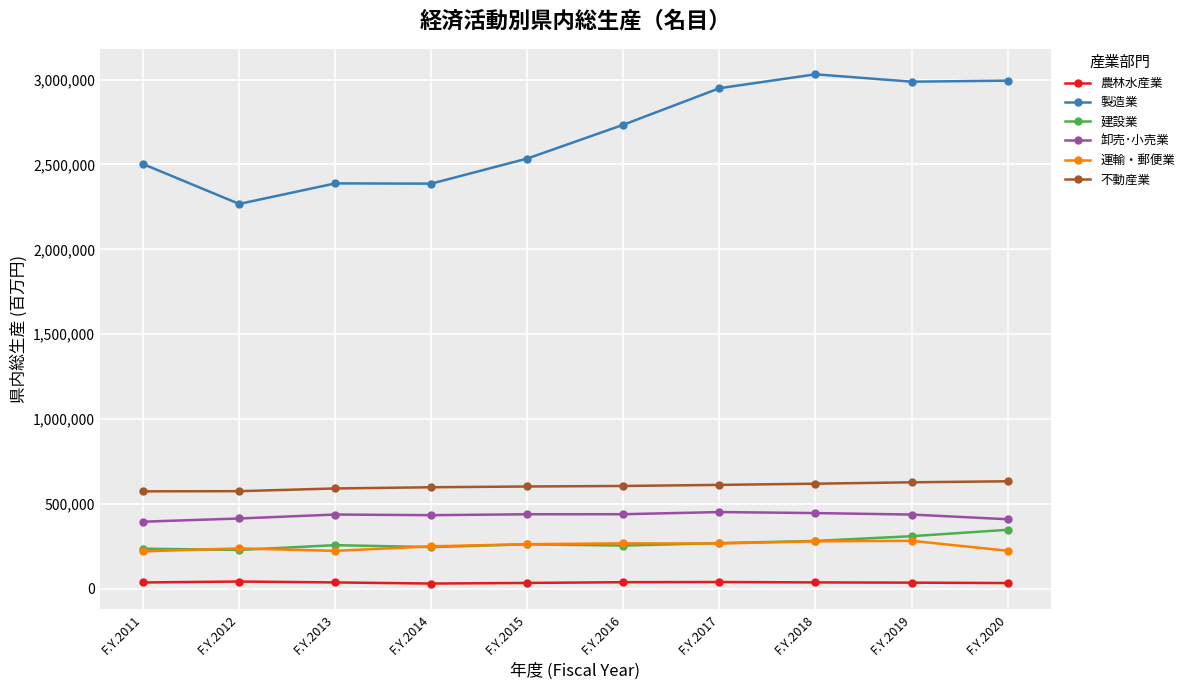

What is the total value across all series at F.Y.2015?

4137070